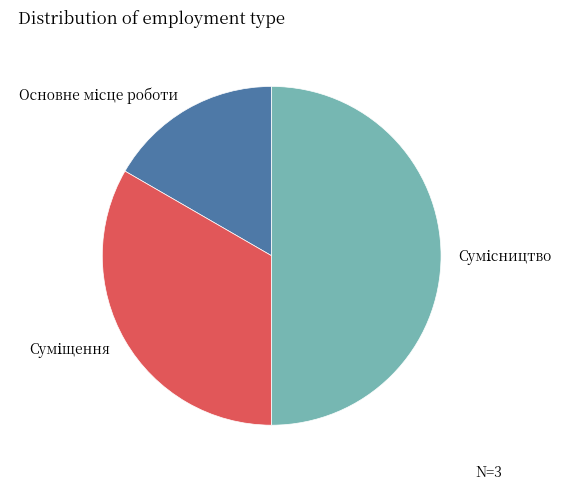

To the nearest percent, what is the average slice percentage?

33%